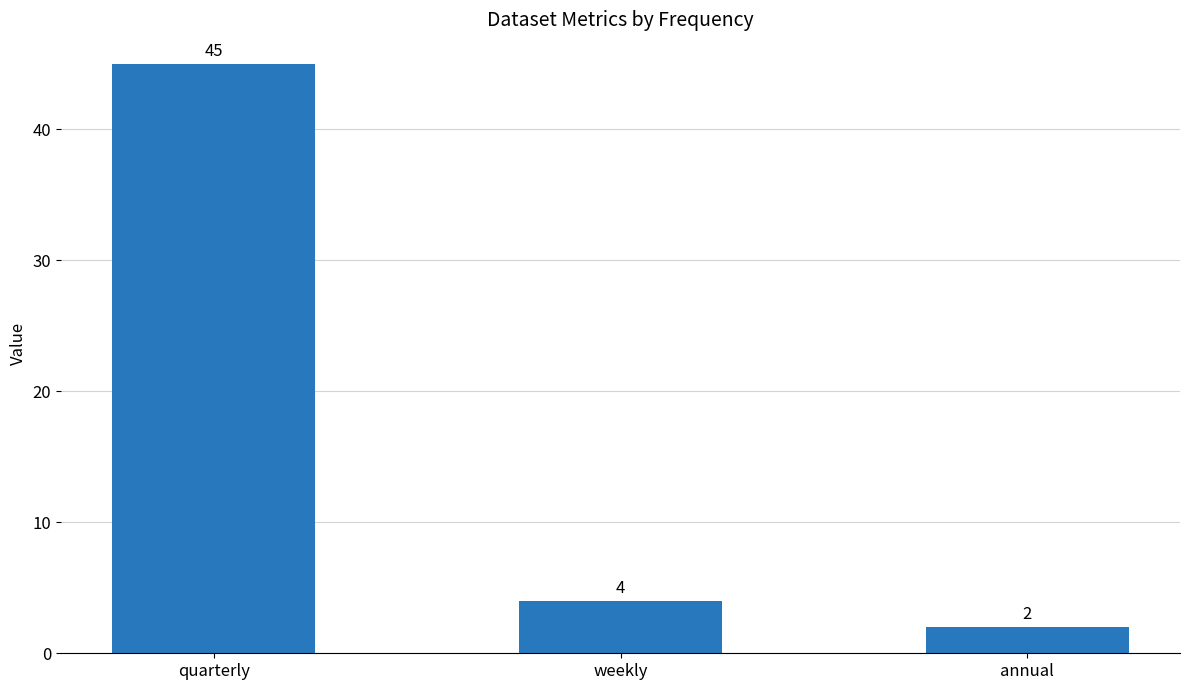

Reading left to right, extract all data points from this chart.

quarterly=45	weekly=4	annual=2